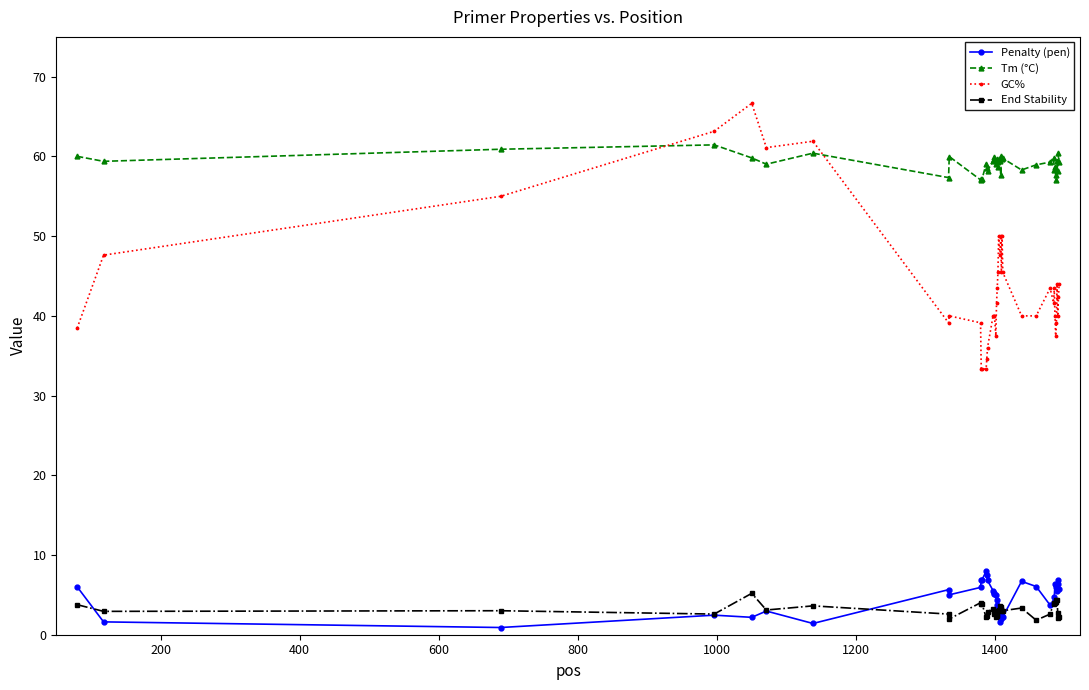

What is the value of the End Stability point at the 13th from the left?

2.2